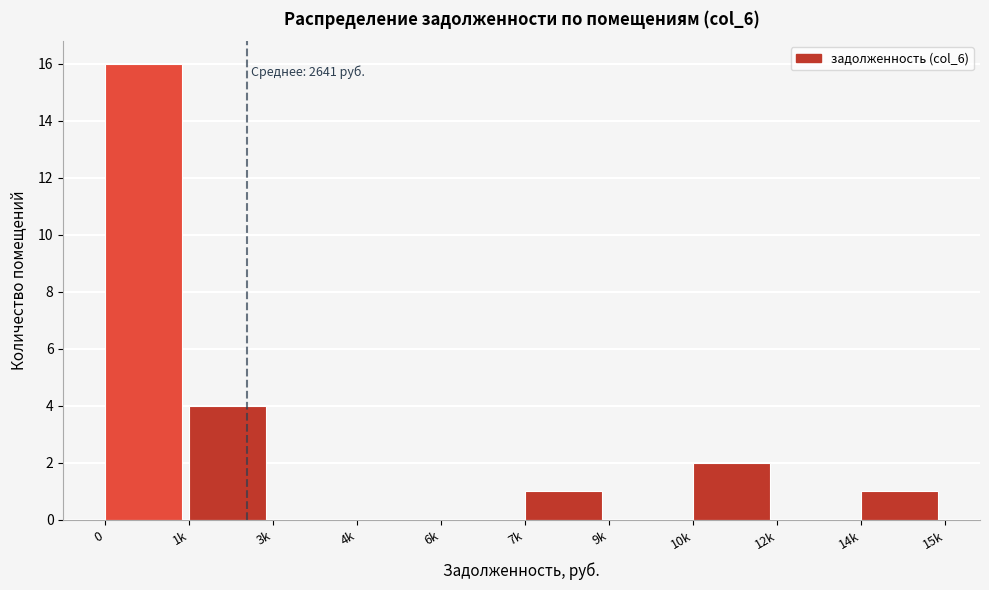

Reading right to left, list all the values displayed in this chart.

14k=1	12k=0	10k=2	9k=0	7k=1	6k=0	4k=0	3k=0	1k=4	0=16